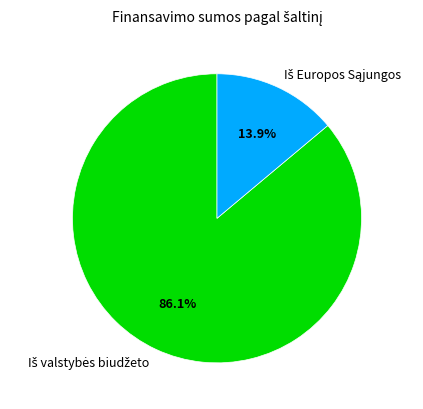

Is there a majority slice in this chart?

Yes